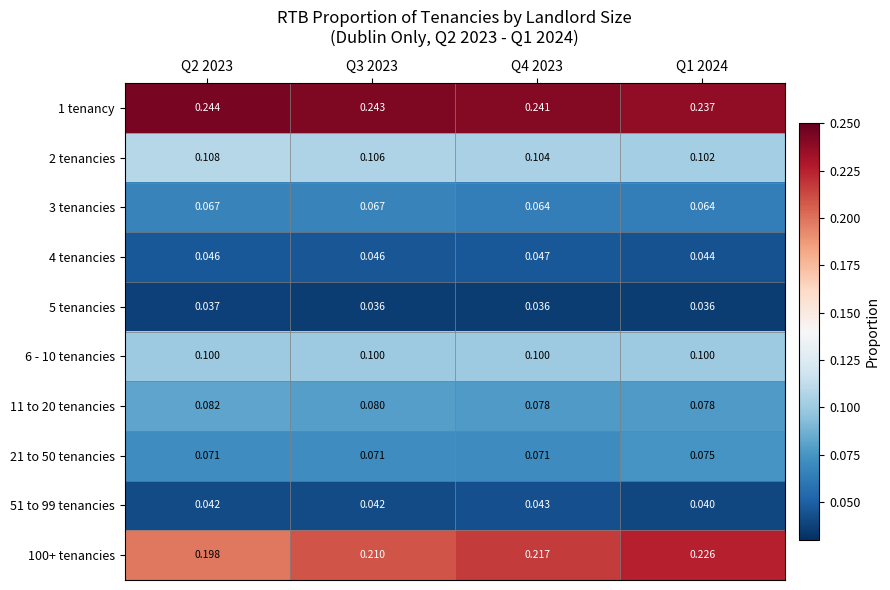

At how many categories does at least one series exceed 0?

4